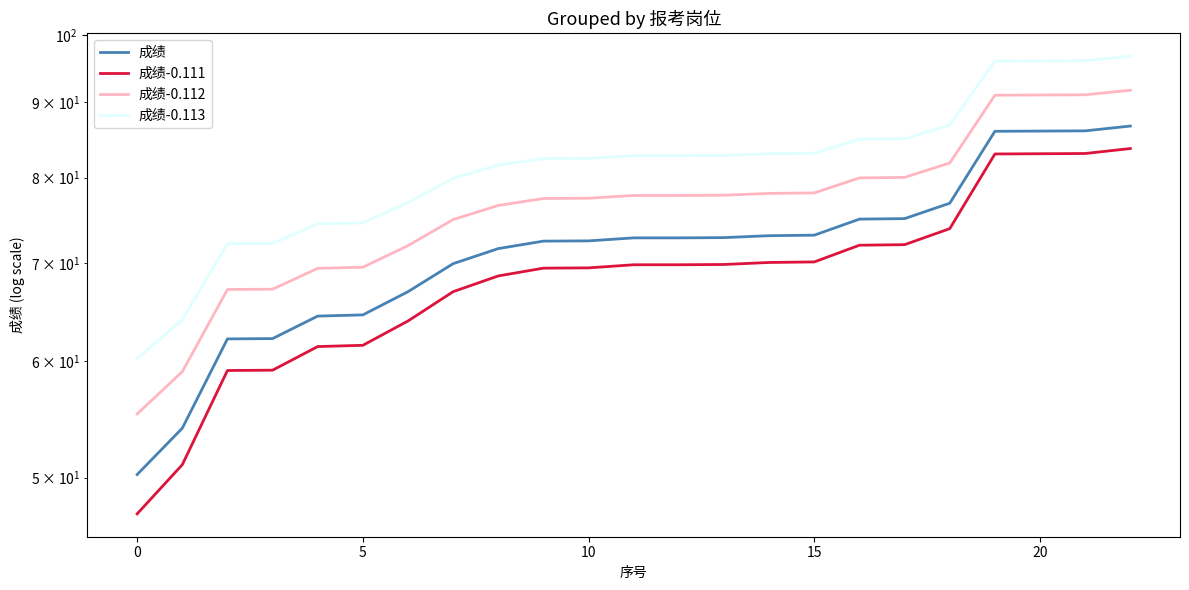

Is the value of 成绩-0.111 at 12 greater than the value of 成绩 at 15?

Yes